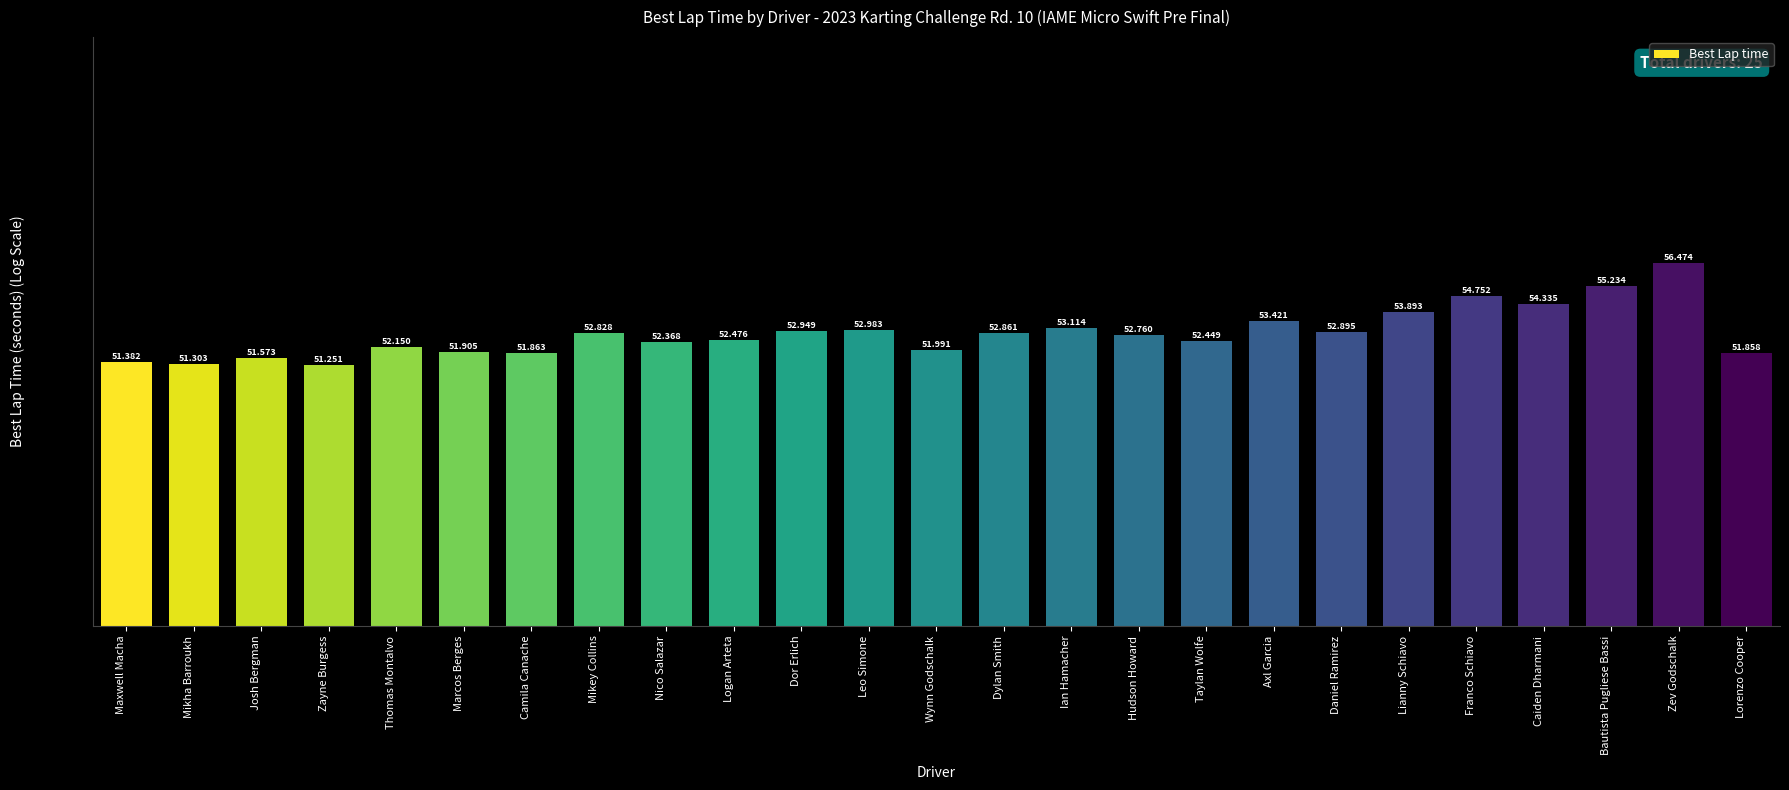

Is it true that the value at Taylan Wolfe is 52.4?

True